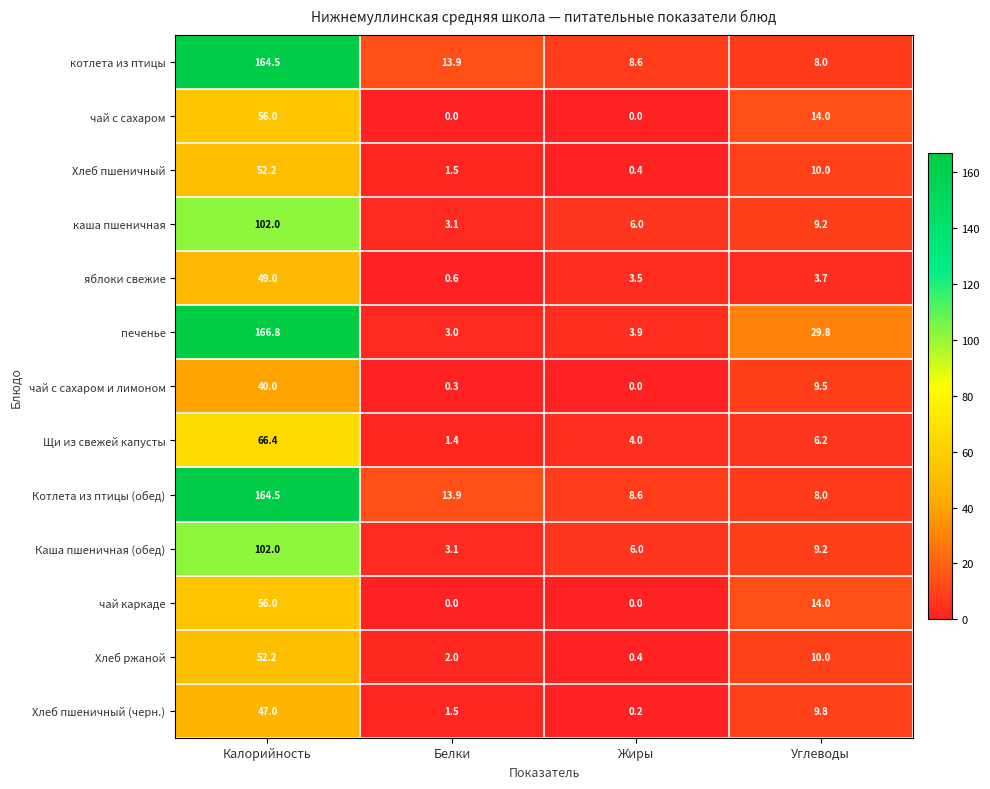

Where does the Хлеб пшеничный (черн.) series first go above 9?

Калорийность